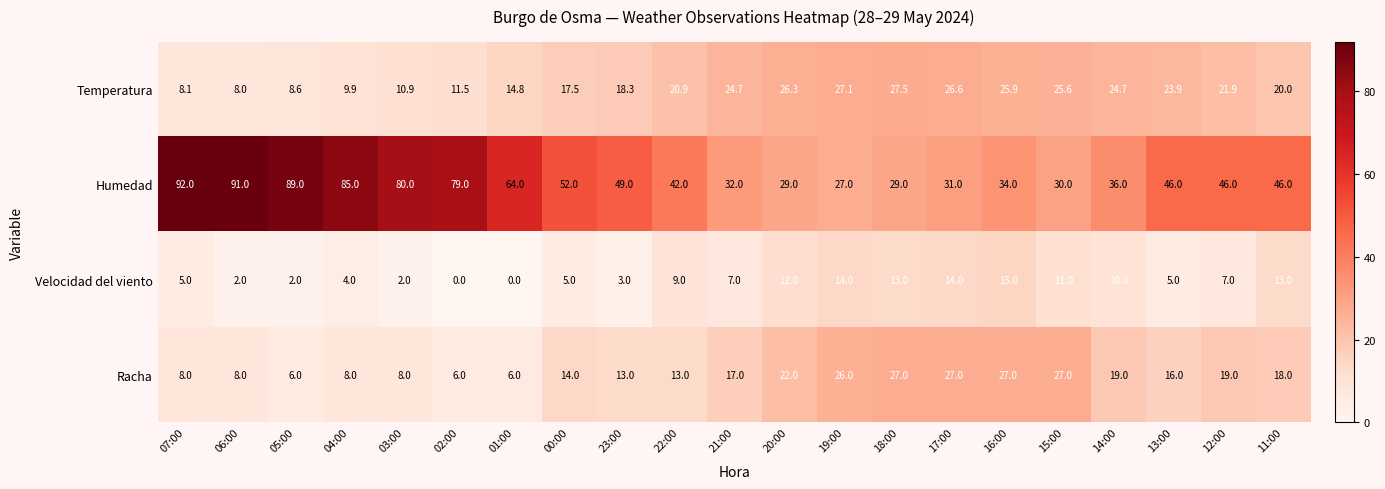

List the series in order of their peak value, lowest first.

Velocidad del viento, Racha, Temperatura, Humedad